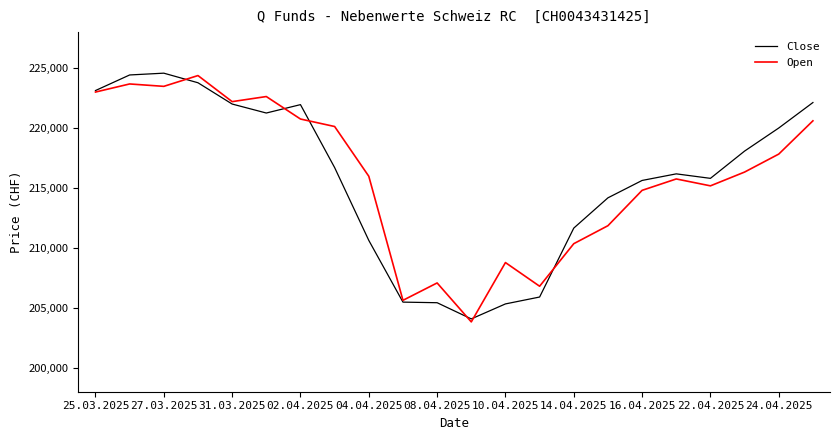

What is the greatest value displayed?

224575